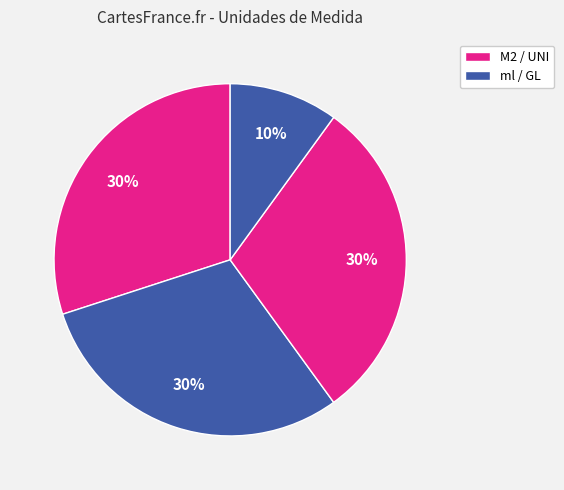

How many segments does this pie chart have?

4